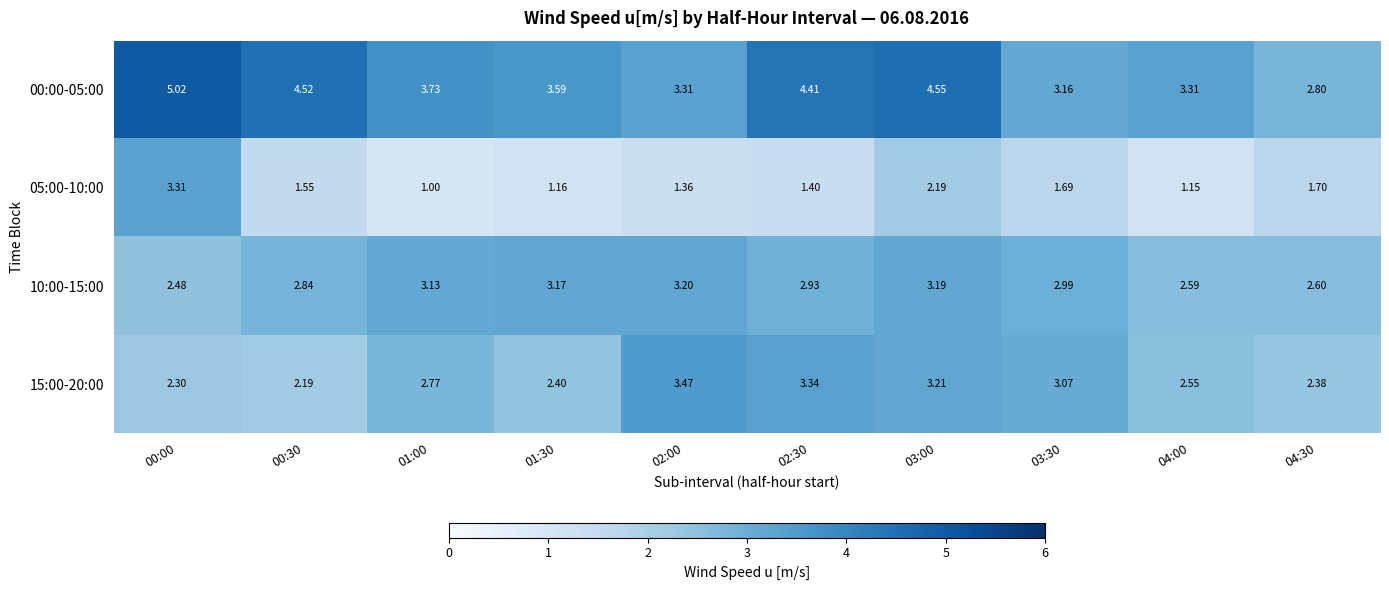

Is the value of 00:00-05:00 at 04:30 greater than the value of 05:00-10:00 at 04:00?

Yes